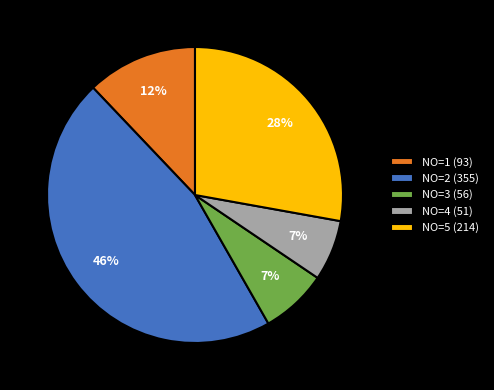

Is there a majority slice in this chart?

No